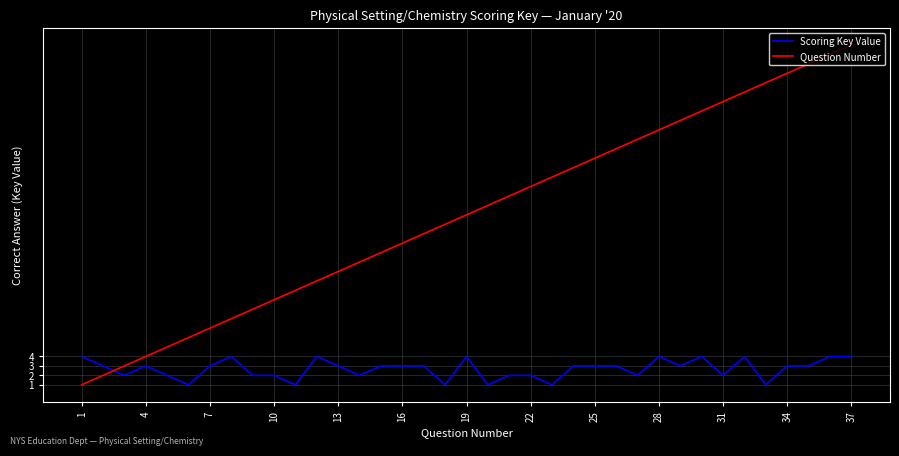

Rank the series by their maximum value, from highest to lowest.

Question Number, Scoring Key Value